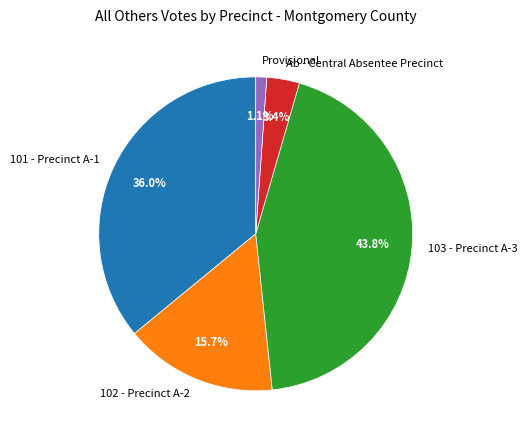

Which category has the biggest portion of the pie?

103 - Precinct A-3